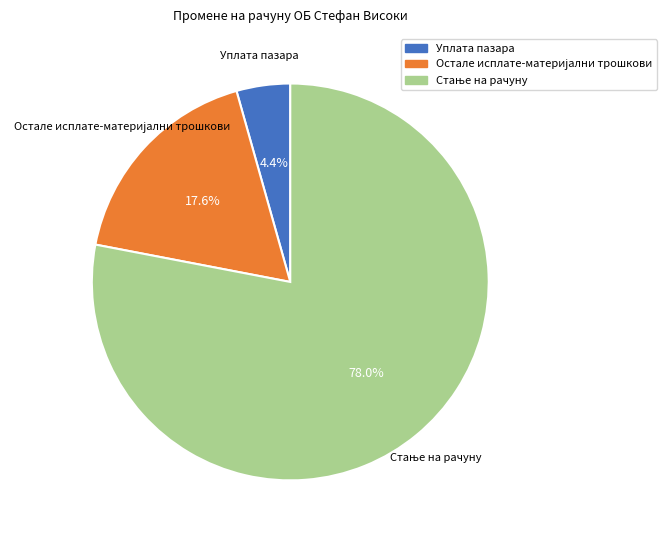

What percentage is NOT represented by Уплата пазара?

95.6%